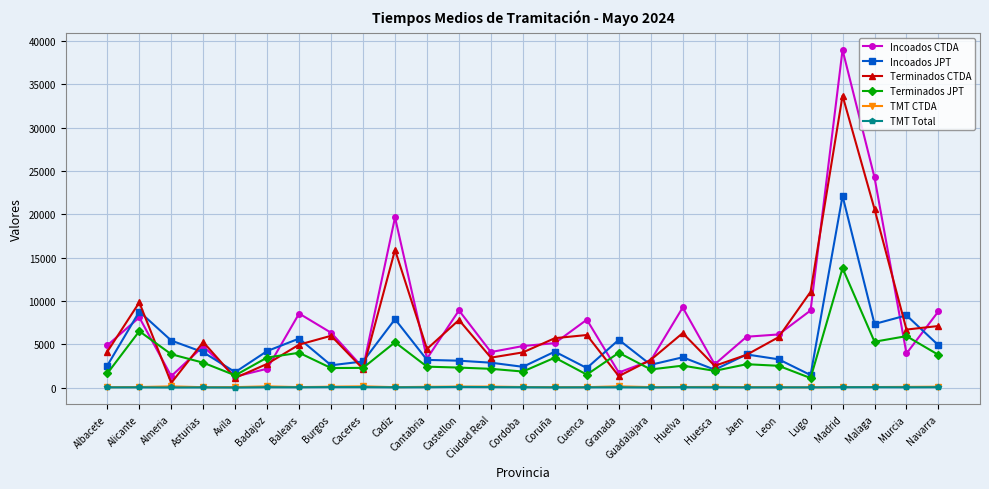

What value does the Incoados CTDA series have at Almeria?

1343